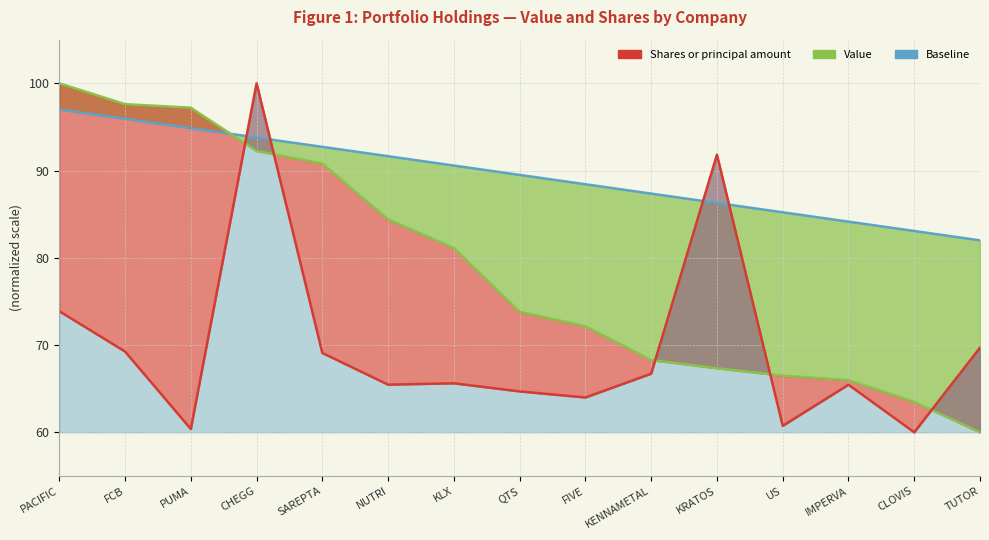

What is the sum of all Value values?

1180.9